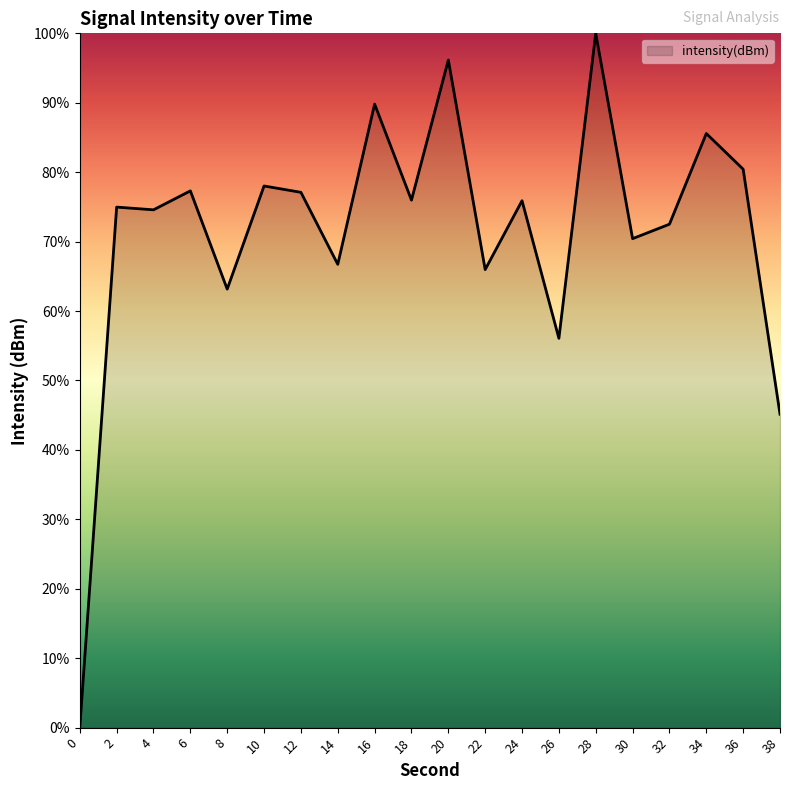

At which label is the value closest to 50?

38